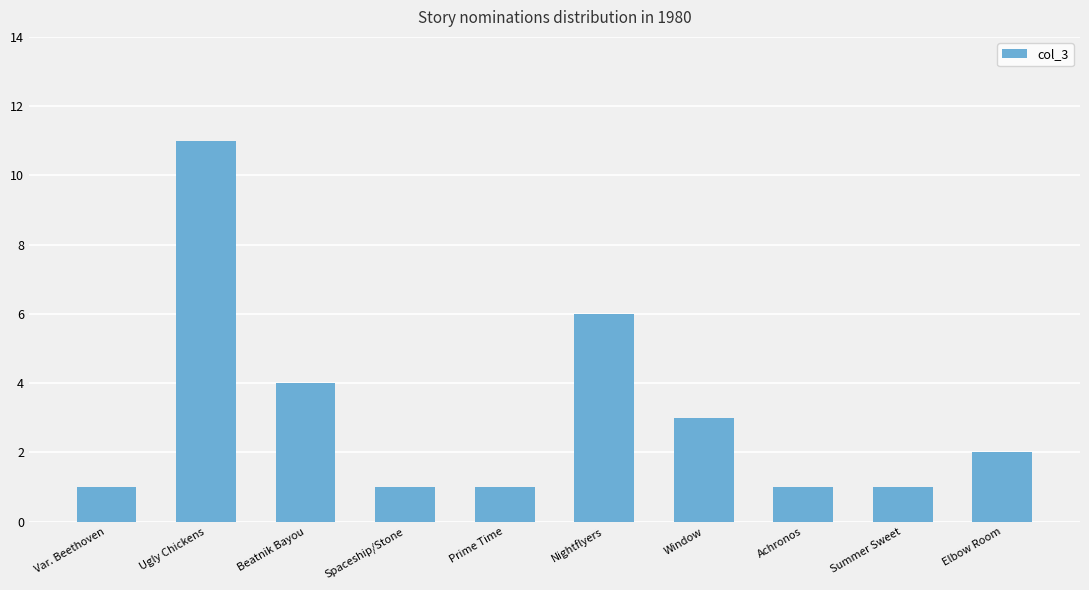

What is the label of the 6th bar from the left?

Nightflyers